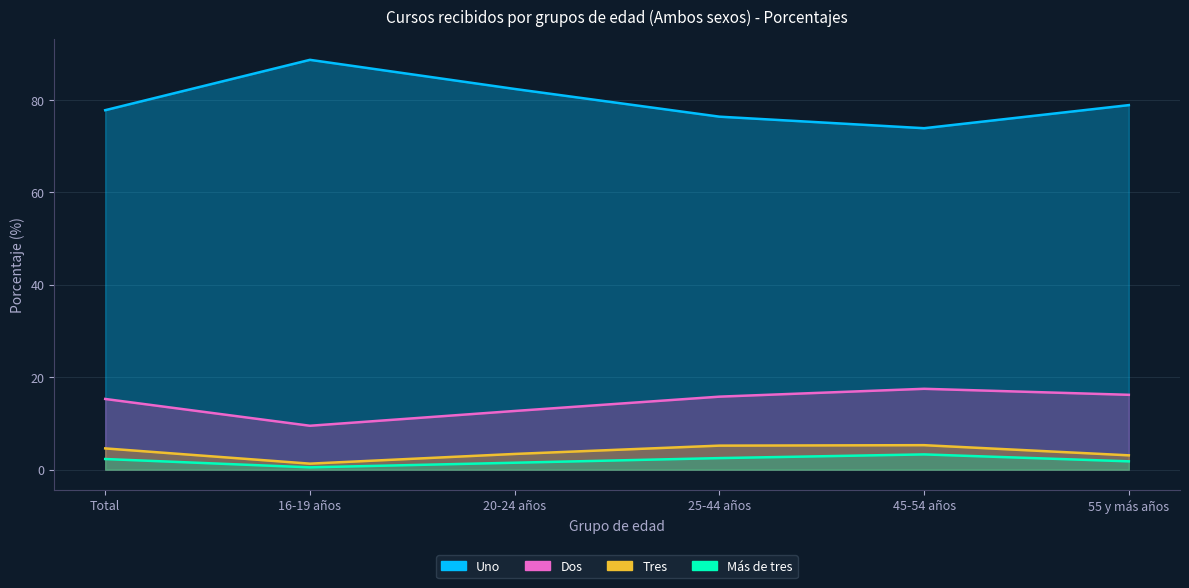

How many lines are shown in the chart?

4